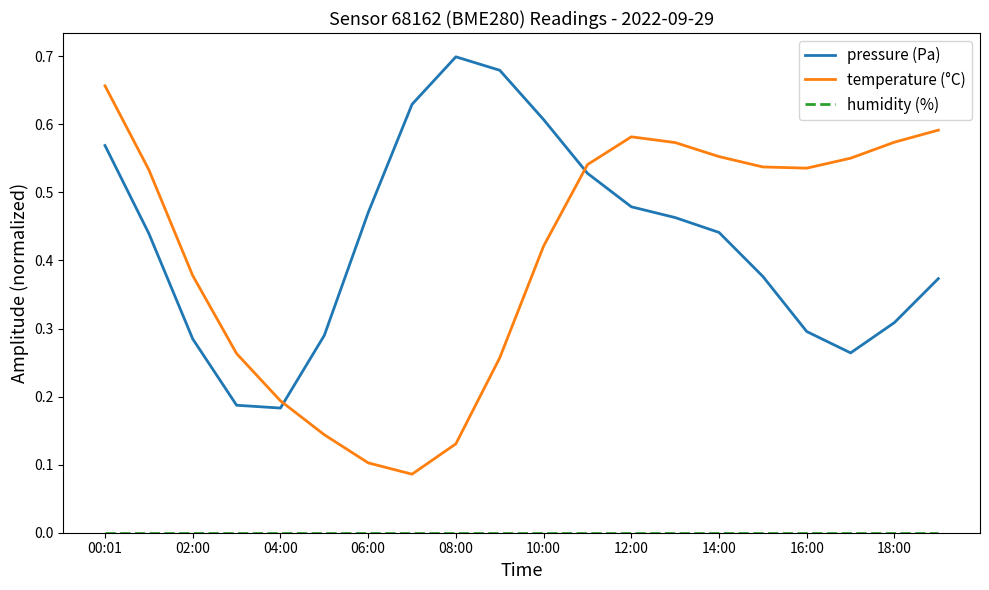

Which series has the largest range (max minus min)?

temperature (°C)